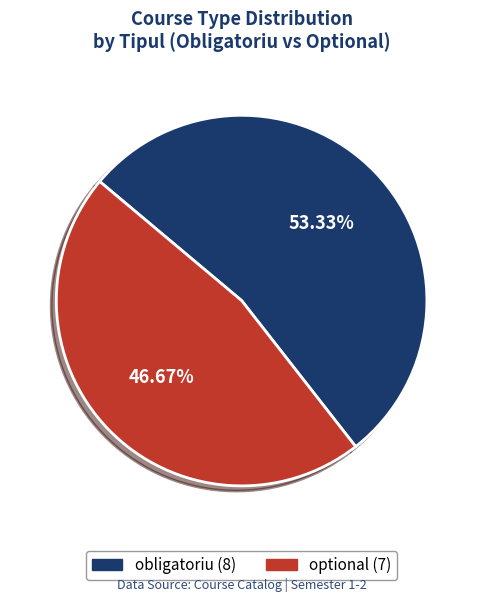

To the nearest percent, what portion does optional represent?

47%